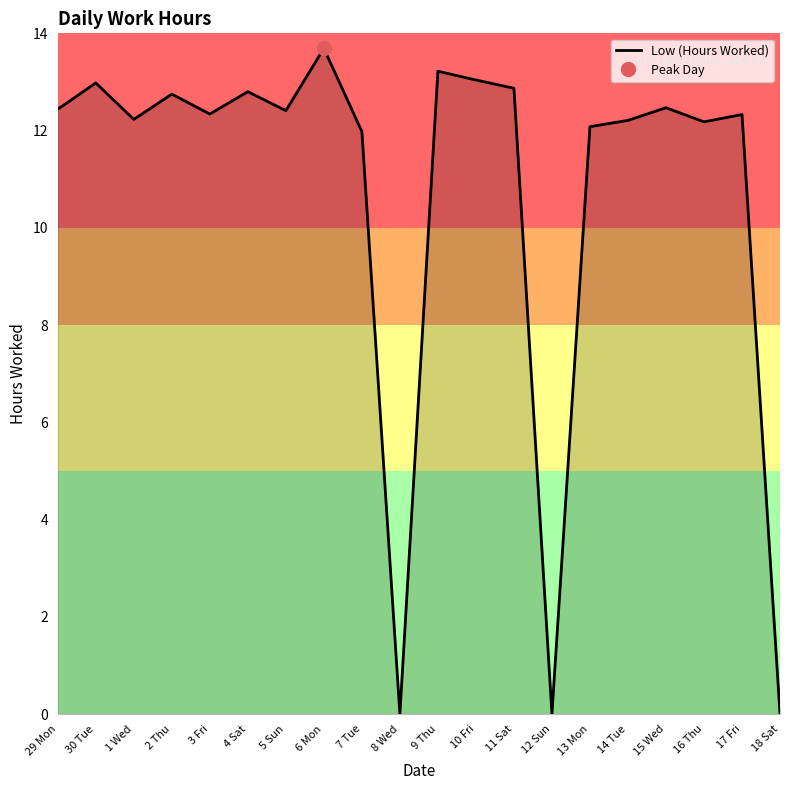

List the labels in order of value, smallest first.

8 Wed, 12 Sun, 18 Sat, 7 Tue, 13 Mon, 16 Thu, 14 Tue, 1 Wed, 17 Fri, 3 Fri, 5 Sun, 29 Mon, 15 Wed, 2 Thu, 4 Sat, 11 Sat, 30 Tue, 10 Fri, 9 Thu, 6 Mon